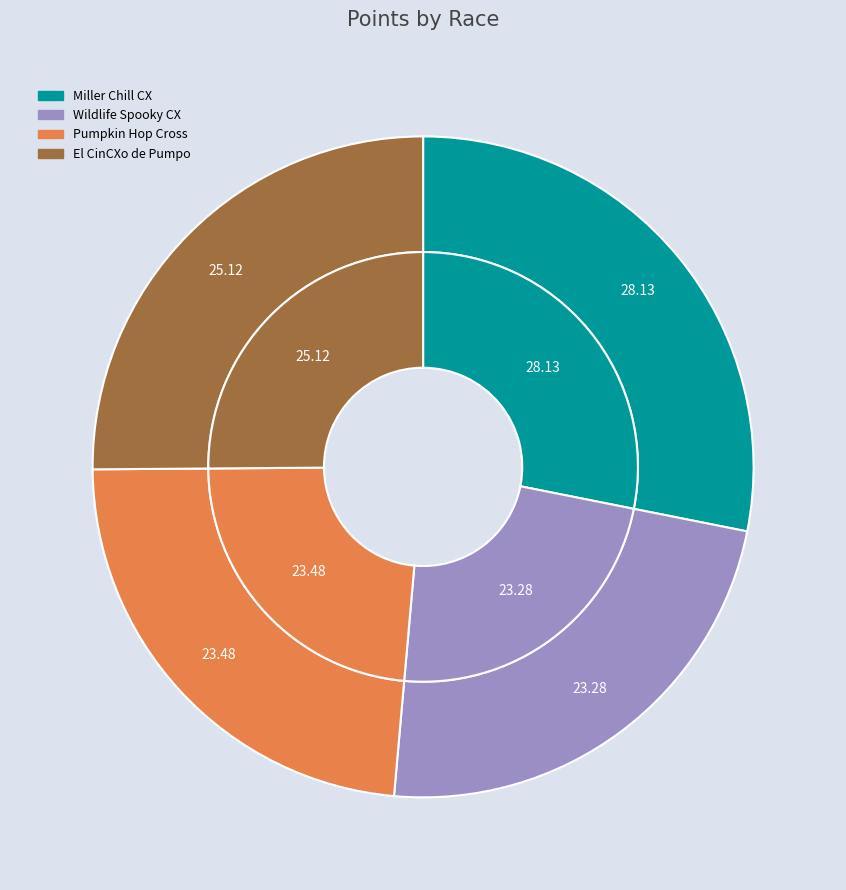

How many slices are in this pie chart?

4